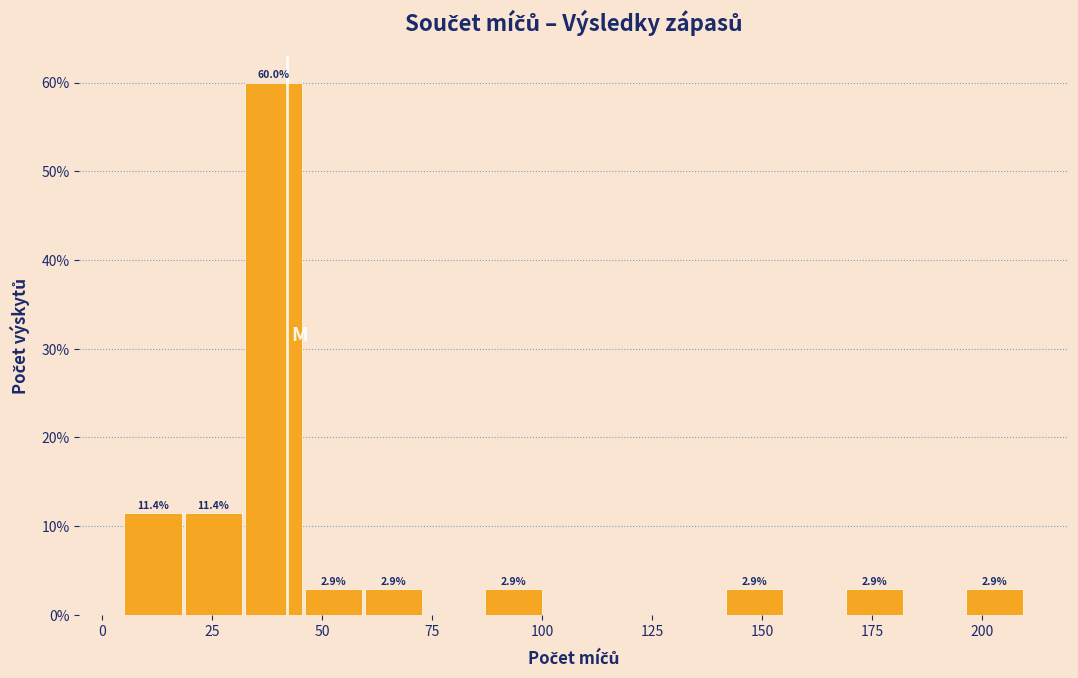

Read against the x-axis, roughly where is the centre of the tallest bar?

40